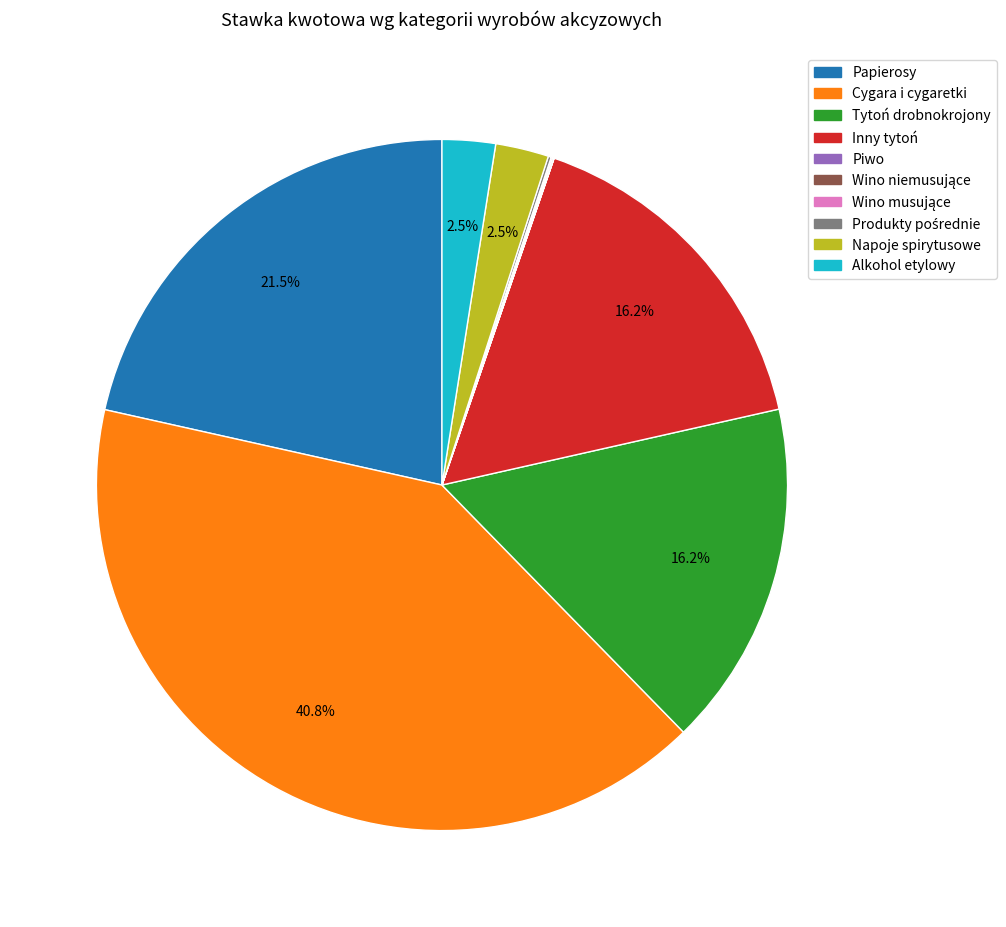

Which slice is the largest?

Cygara i cygaretki